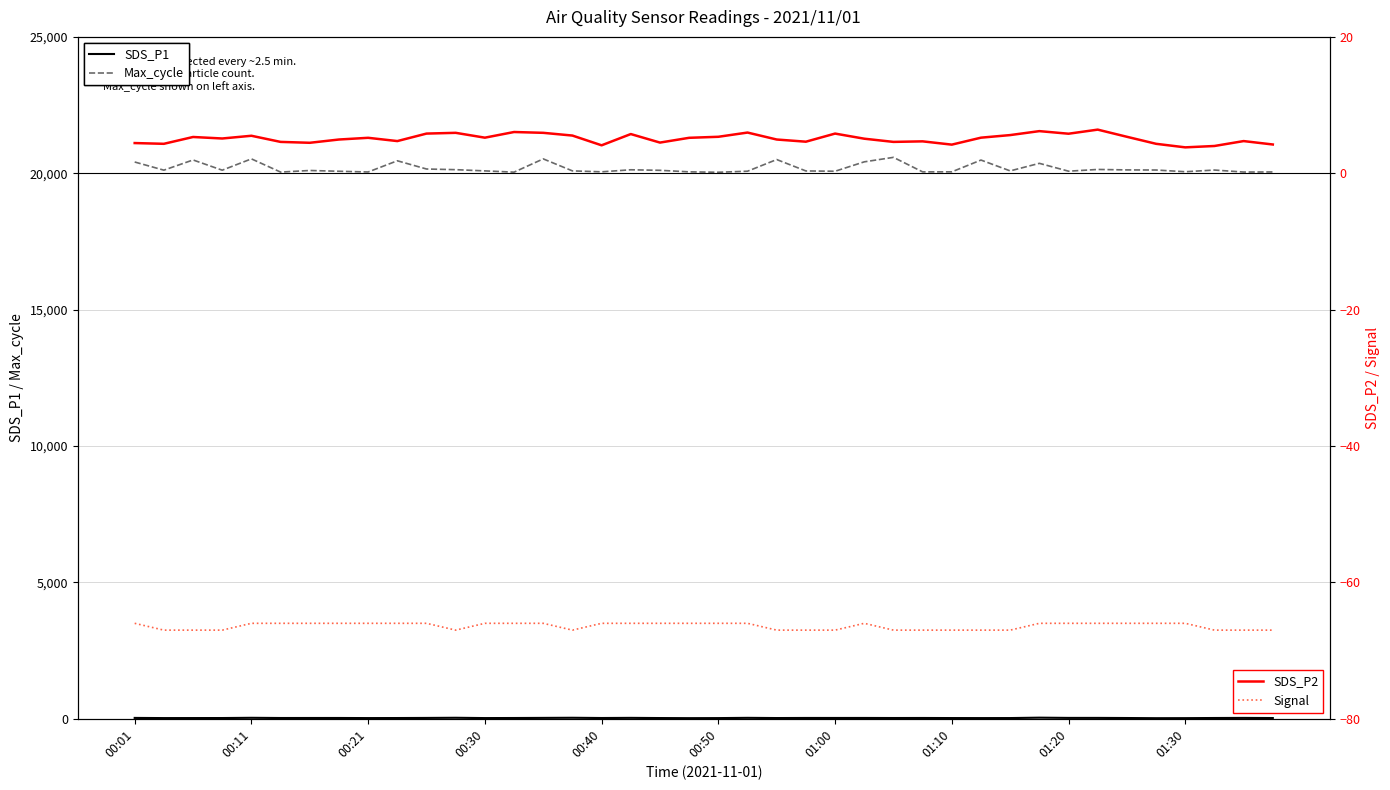

What are all the series names shown in the legend?

SDS_P1, Max_cycle, SDS_P2, Signal